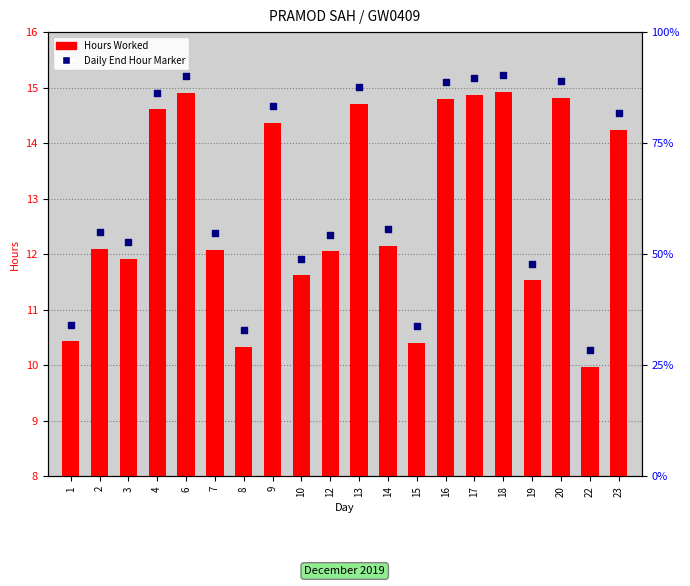

Which series contains the highest Y value?

Daily End Hour Marker